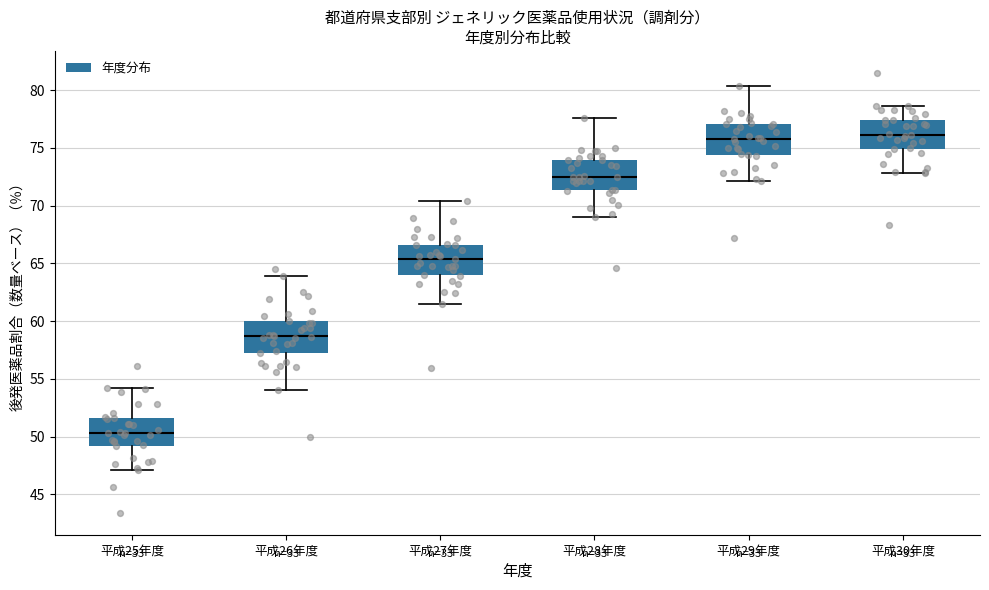

Where does the median line of the box for 平成28年度 sit on the y-axis? The values are not printed on the chart, so give them approximately, as read against the axis.

72.5